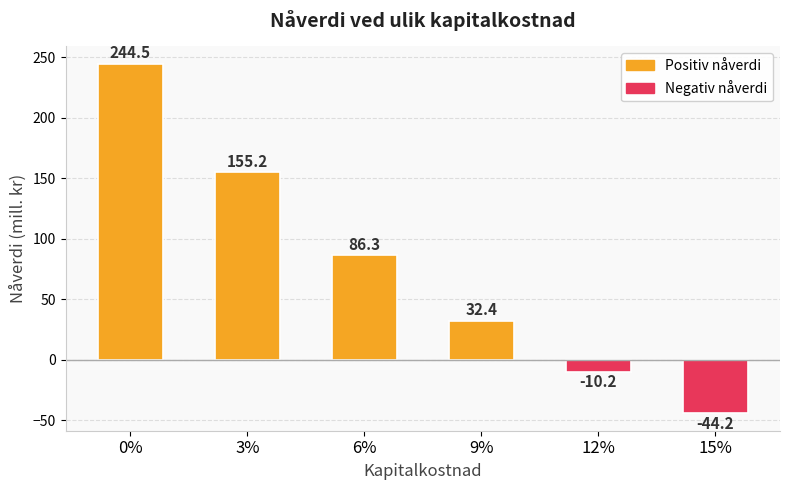

Reading left to right, transcribe all the data shown in this chart.

244.5	155.2	86.3	32.4	-10.2	-44.2